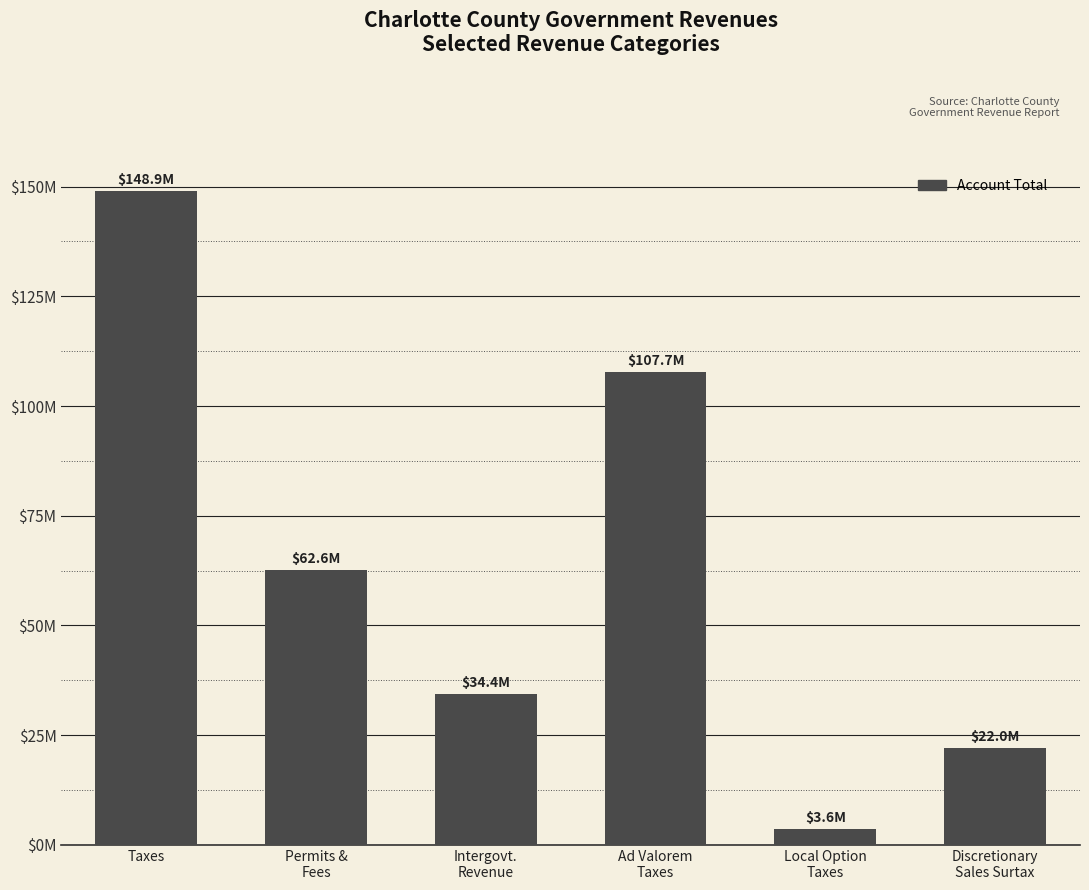

Does the chart contain any negative values?

No